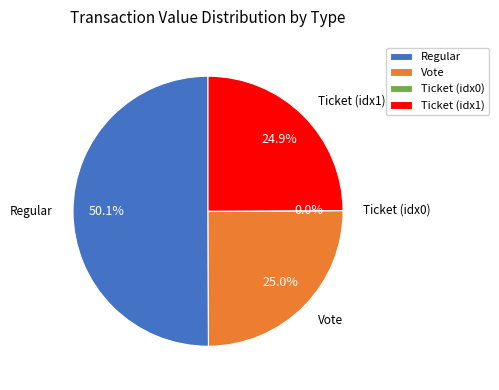

What is the largest slice in the pie chart?

Regular